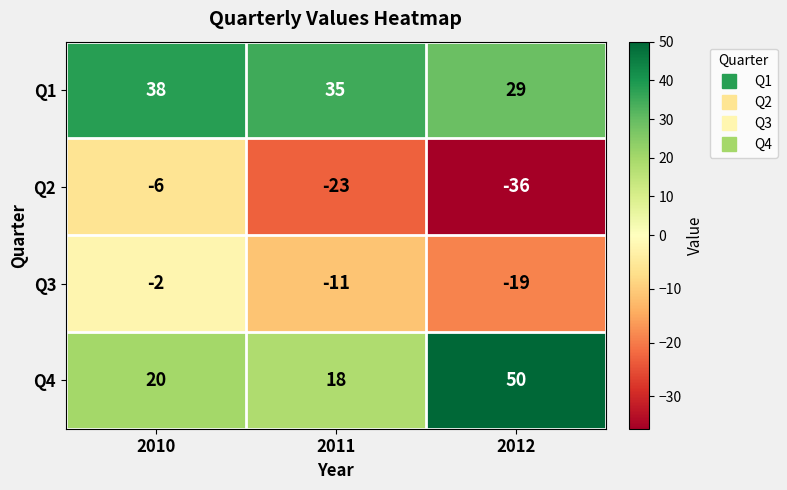

Is the value of Q1 at 2011 greater than the value of Q4 at 2012?

No